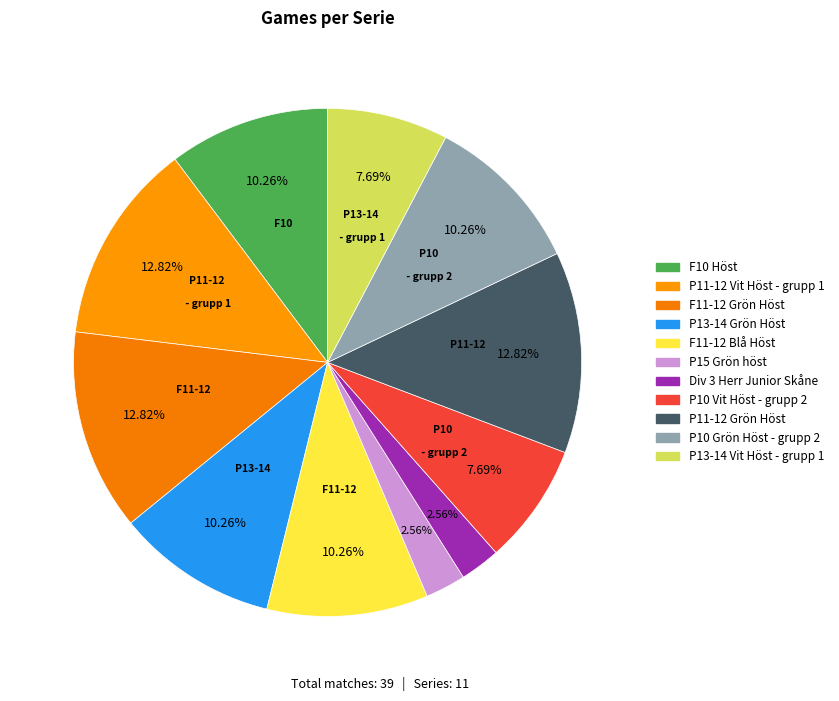

Is it true that P13-14 Vit Höst - grupp 1 is 17% of the pie?

False